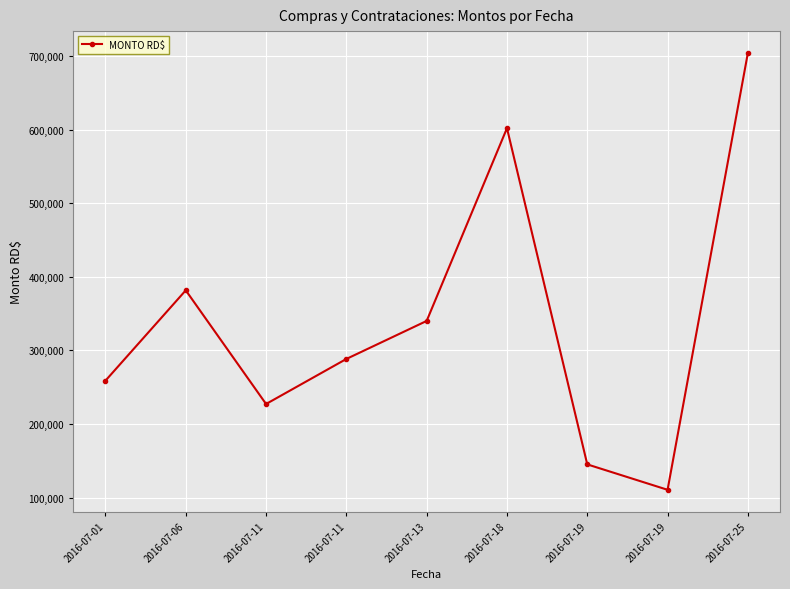

Reading left to right, list all the values displayed in this chart.

258833.0	381554.7	227167.7	288344.8	340000.0	601800.0	145140.0	110625.0	704000.0